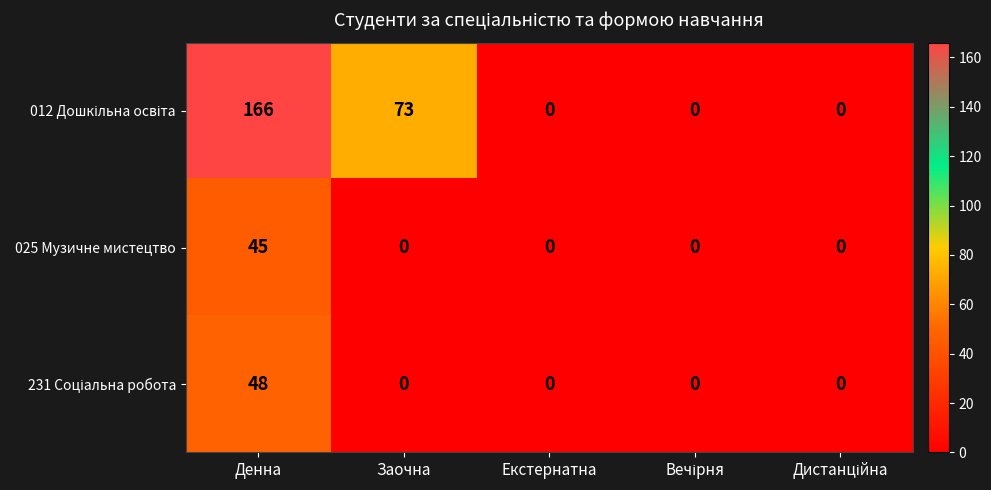

What is the maximum value shown in the chart?

166